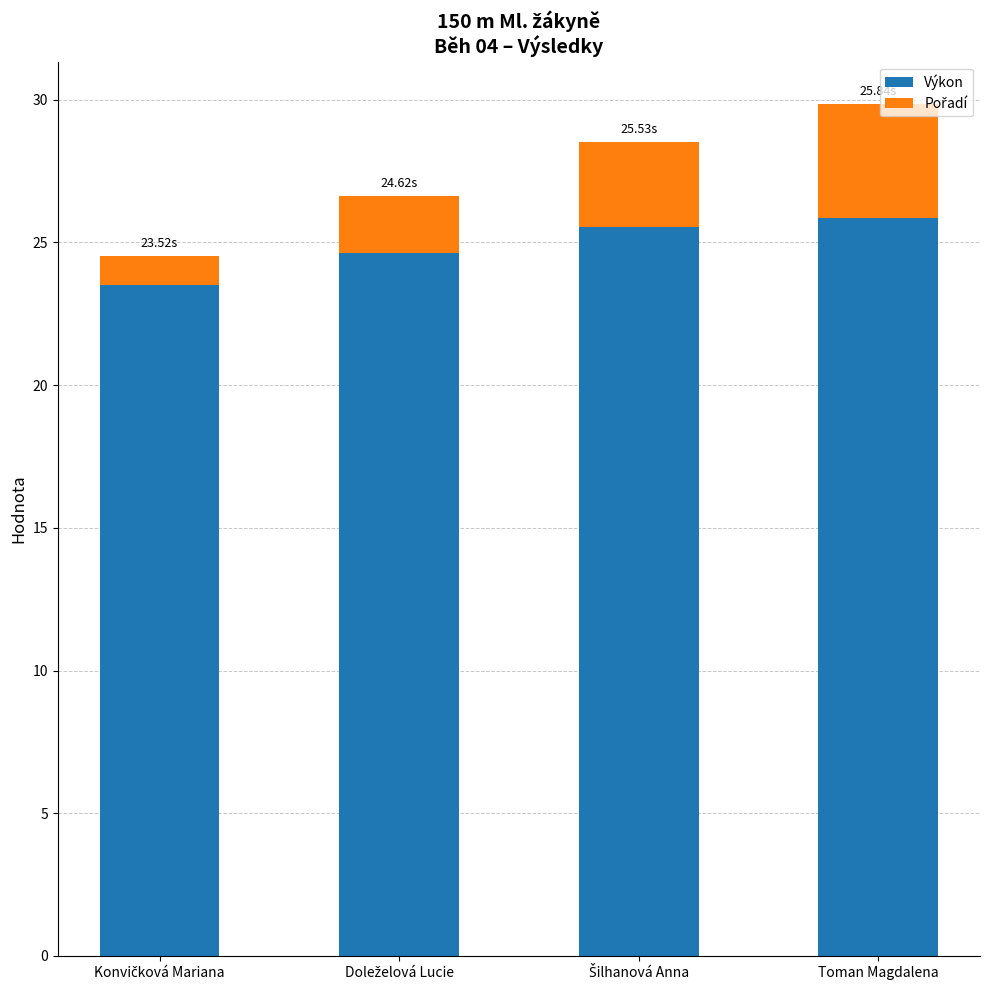

What is the maximum value for Výkon?

25.8